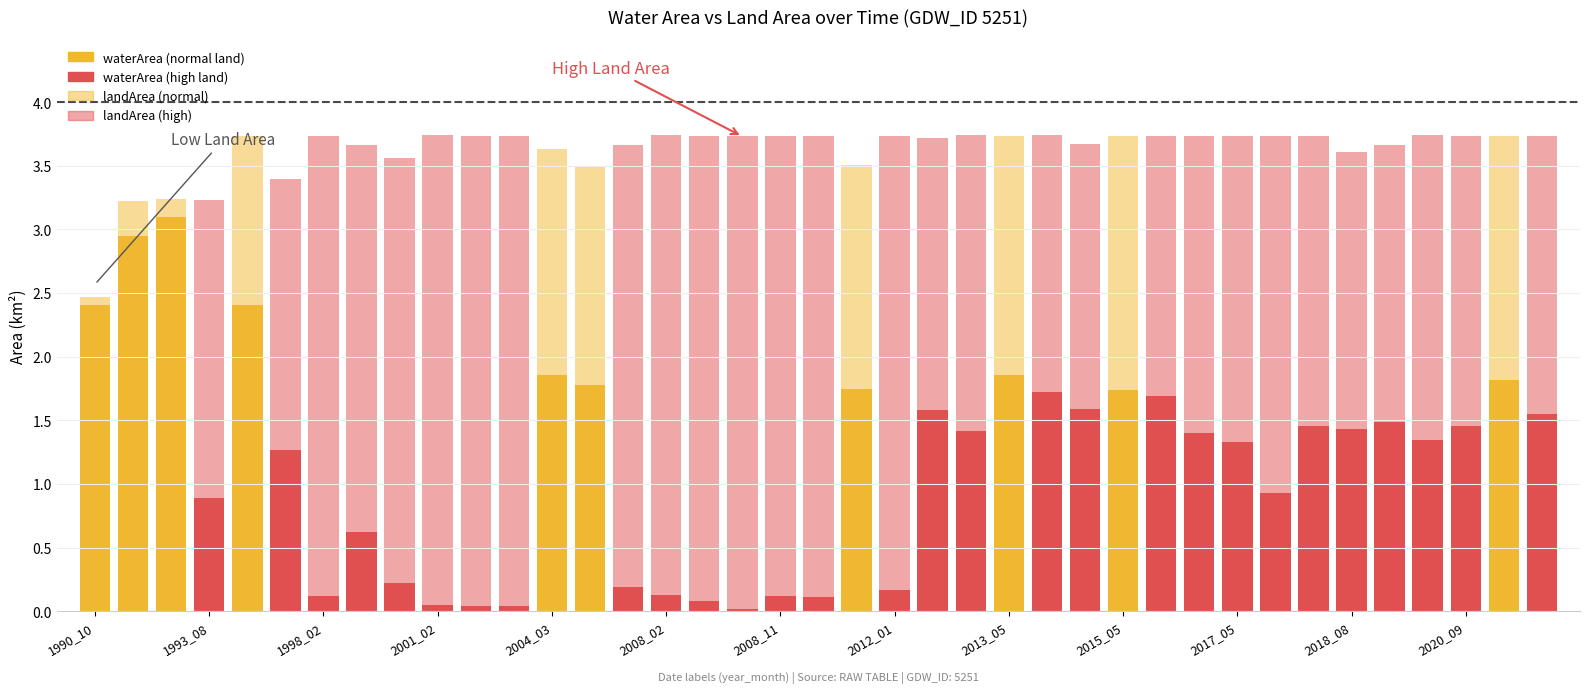

Which category has the lowest value in the landArea series?

1990_10